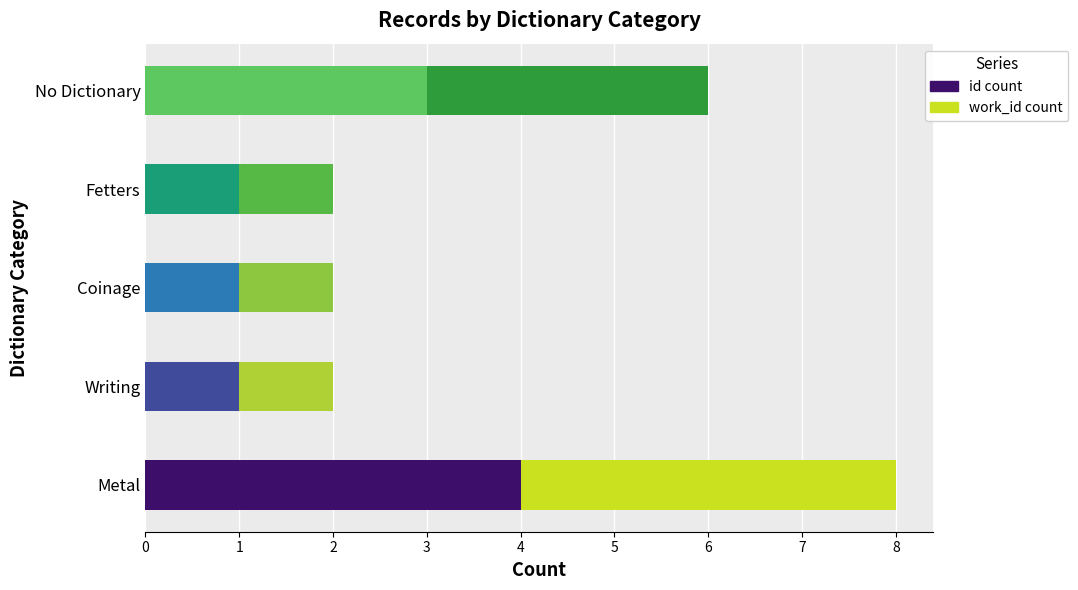

What is the difference between the maximum and second lowest values in the id count series?

3